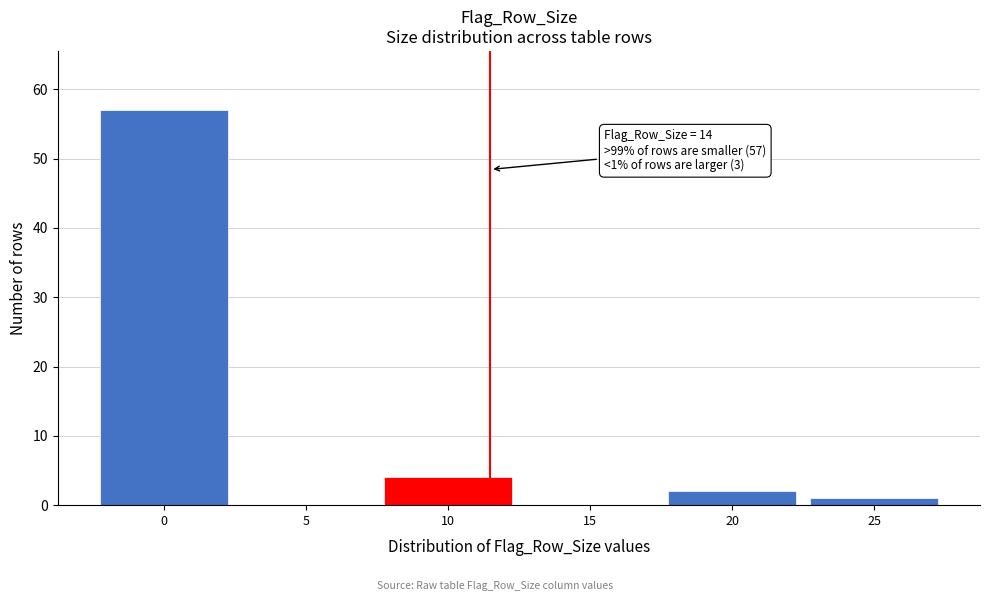

Reading left to right, transcribe all the data shown in this chart.

0=57	5=0	10=4	15=0	20=2	25=1